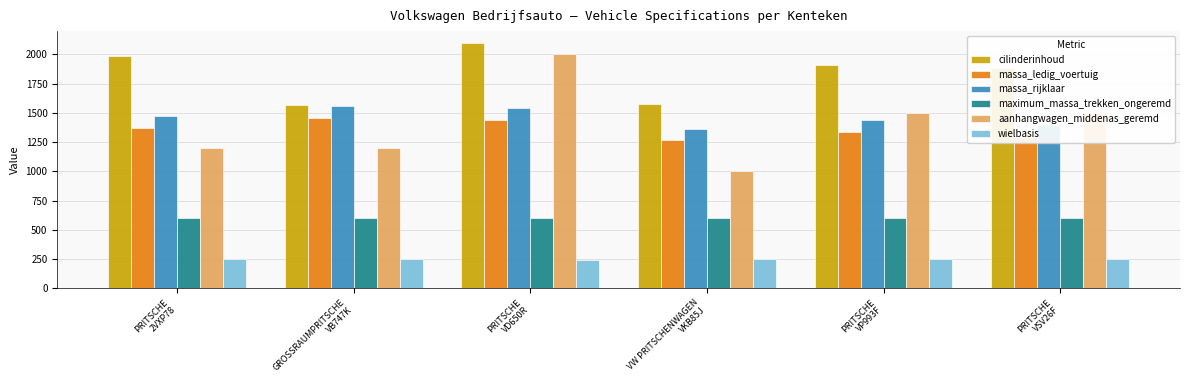

Count the wielbasis values in the range 246 to 247.

4